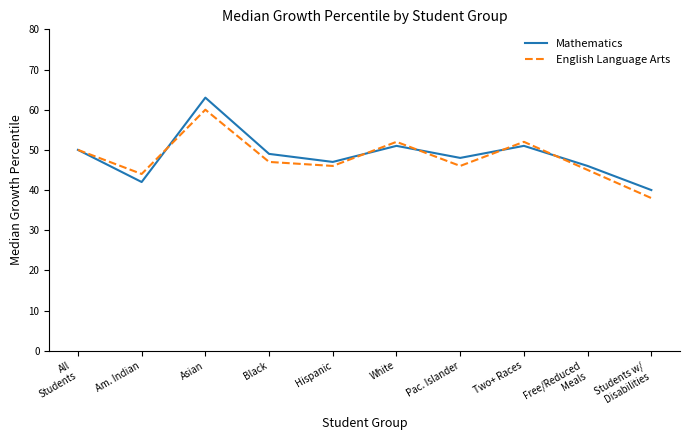

Which series has the widest spread of values?

Mathematics